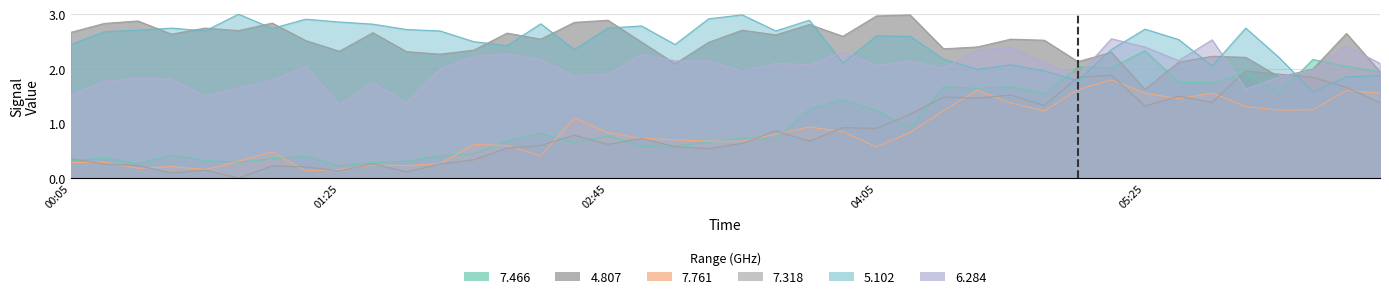

What are all the series names shown in the legend?

7.466, 4.807, 7.761, 7.318, 5.102, 6.284